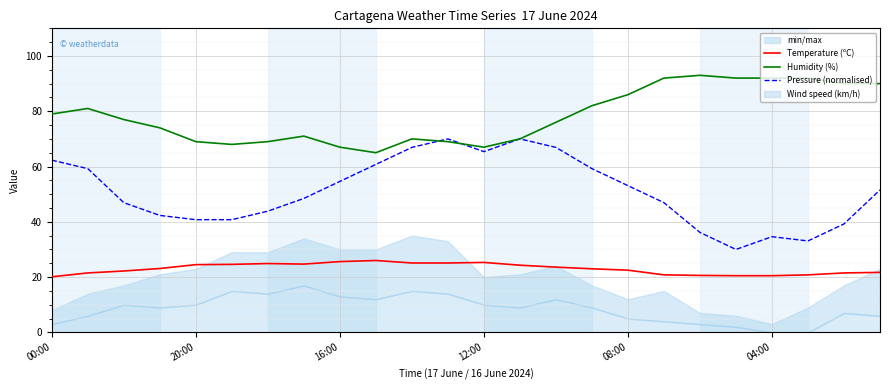

True or false: Temperature (ºC) and Humidity (%) cross at least once.

False